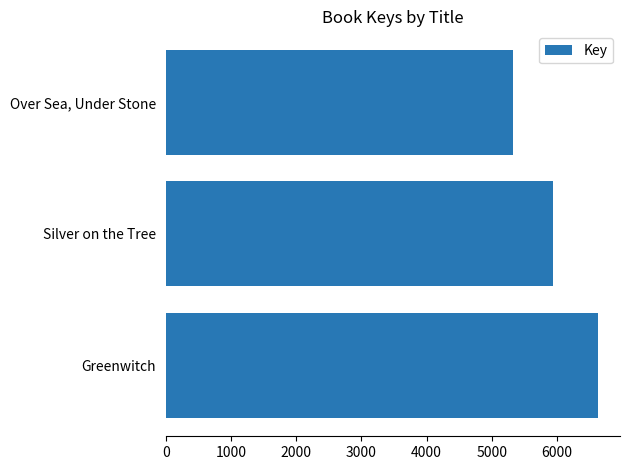

Count the number of categories in the chart.

3